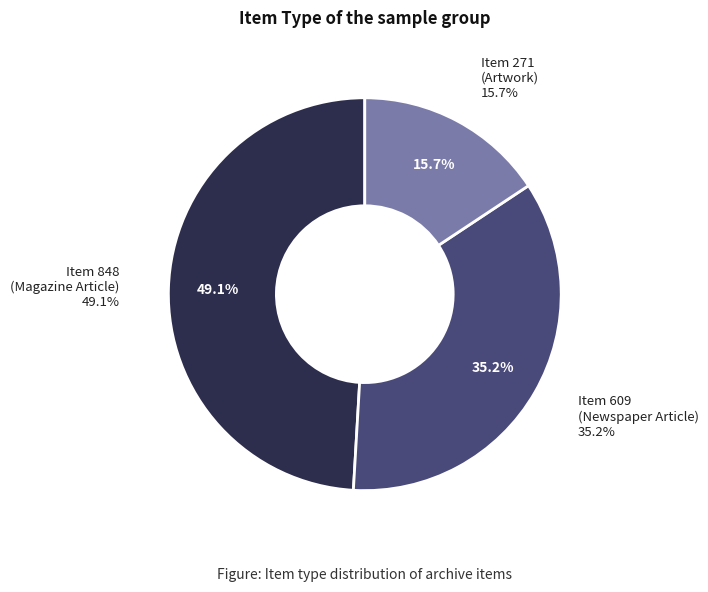

Do Item 848
(Magazine Article) and Item 271
(Artwork) together represent more than half of the pie?

Yes